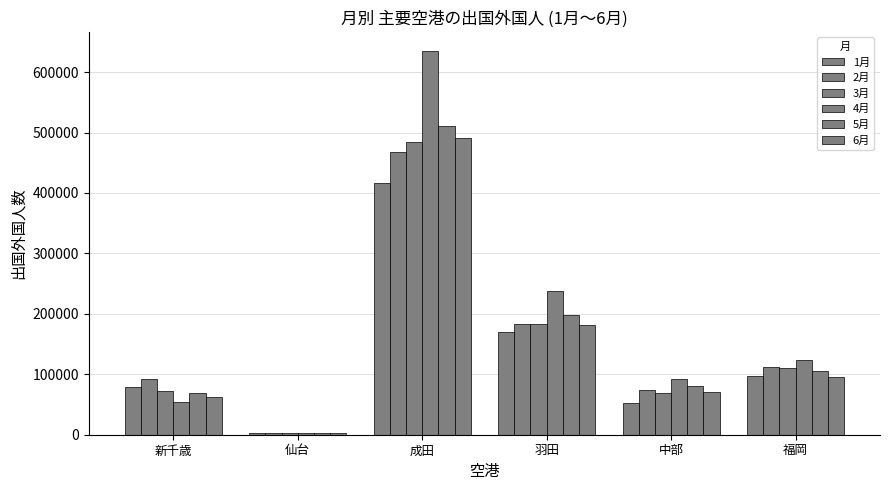

How many distinct data groups are displayed?

6